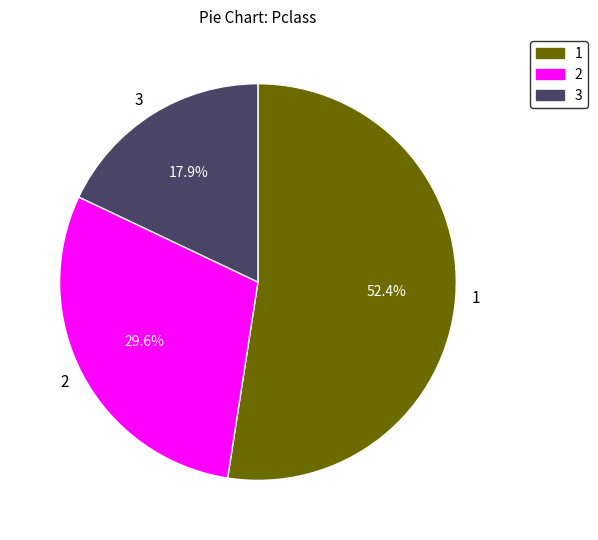

What is the smallest slice in the pie chart?

3